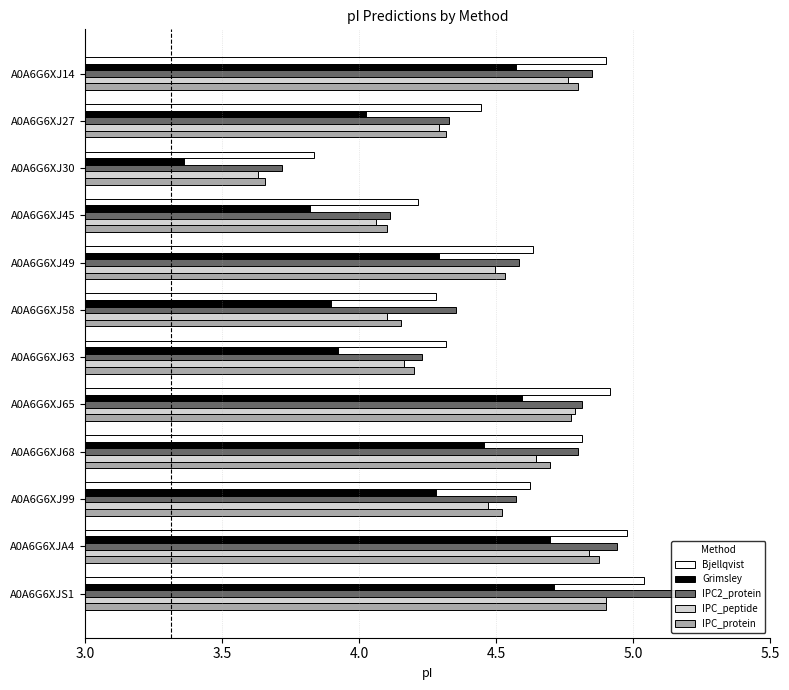

At which category does the chart reach its peak across all series?

A0A6G6XJS1